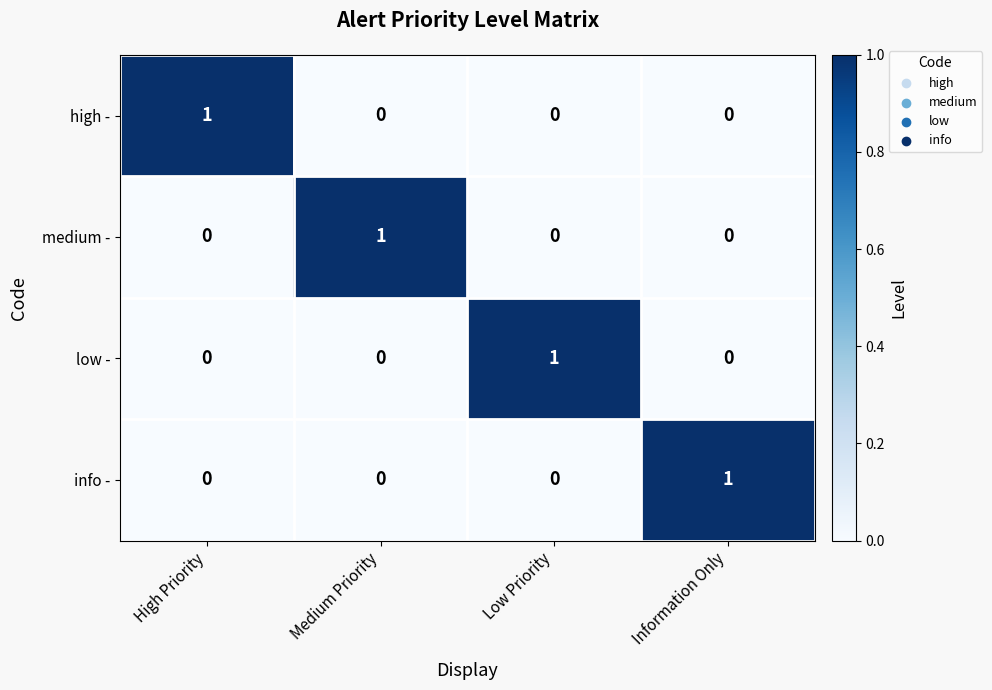

At how many categories does at least one series exceed 0?

4